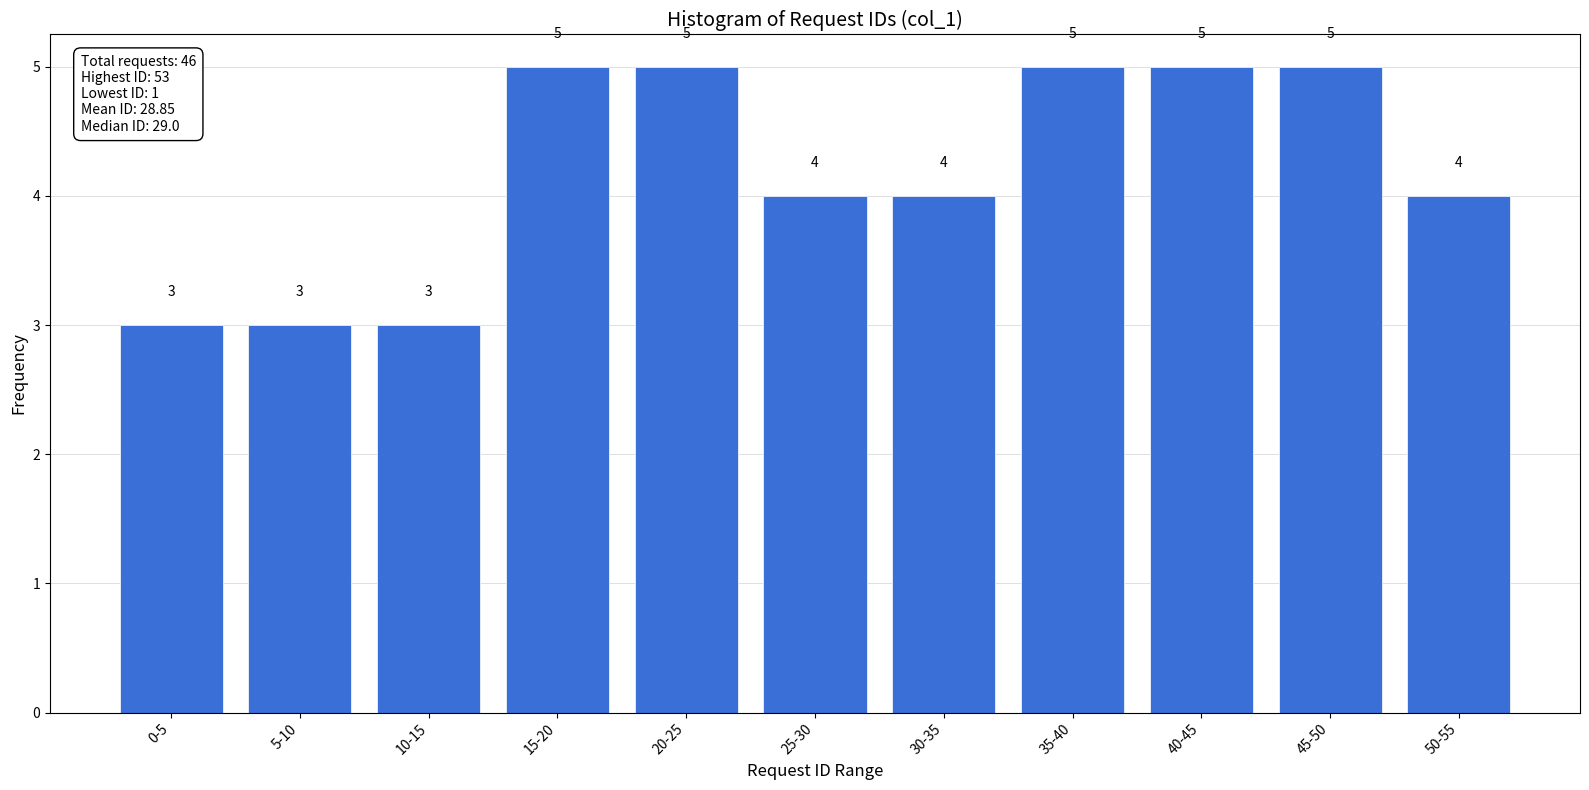

Reading right to left, transcribe all the data shown in this chart.

50-55=4	45-50=5	40-45=5	35-40=5	30-35=4	25-30=4	20-25=5	15-20=5	10-15=3	5-10=3	0-5=3